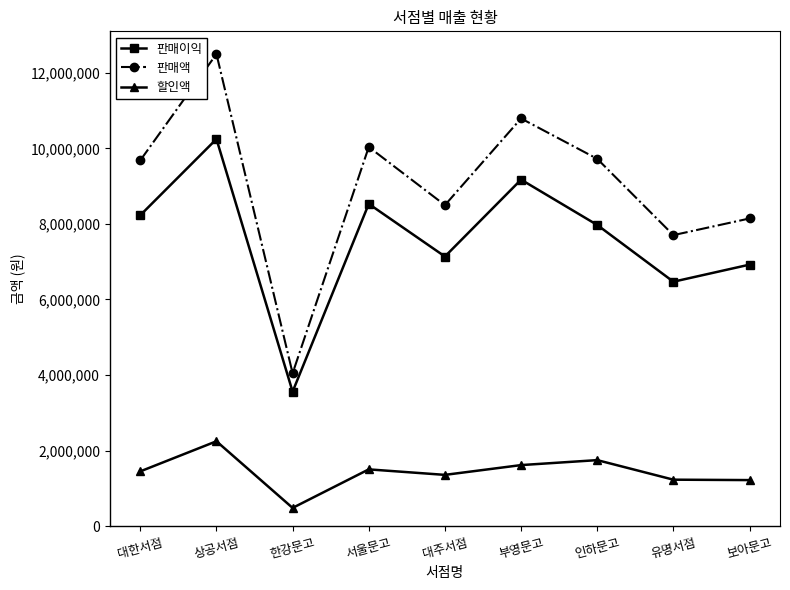

Which series changed the most between 상공서점 and 한강문고?

판매액